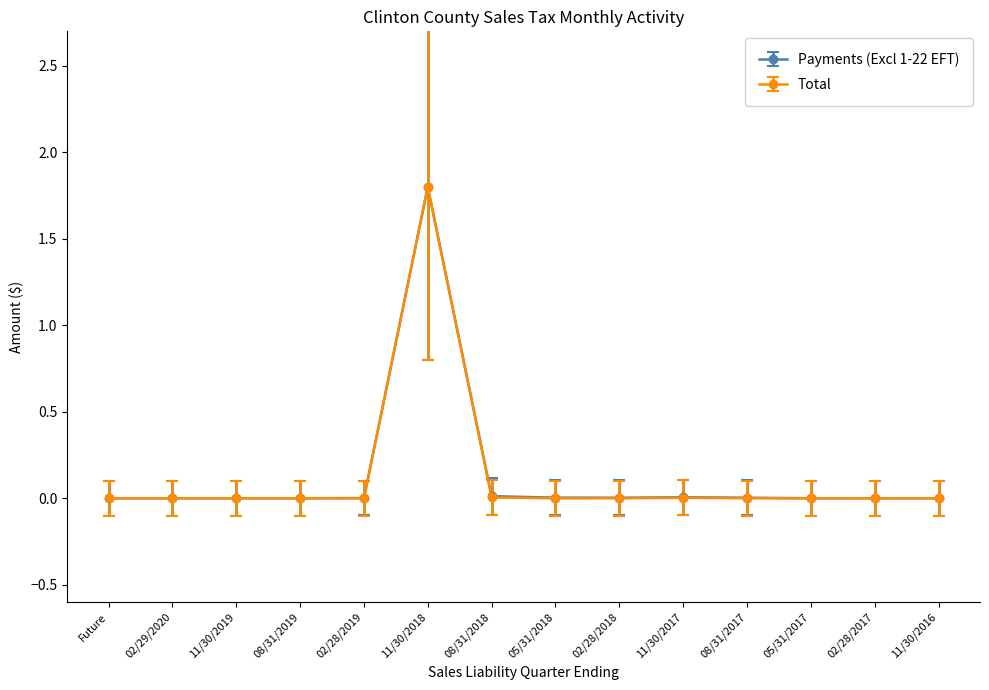

What are all the series names shown in the legend?

Payments (Excl 1-22 EFT), Total